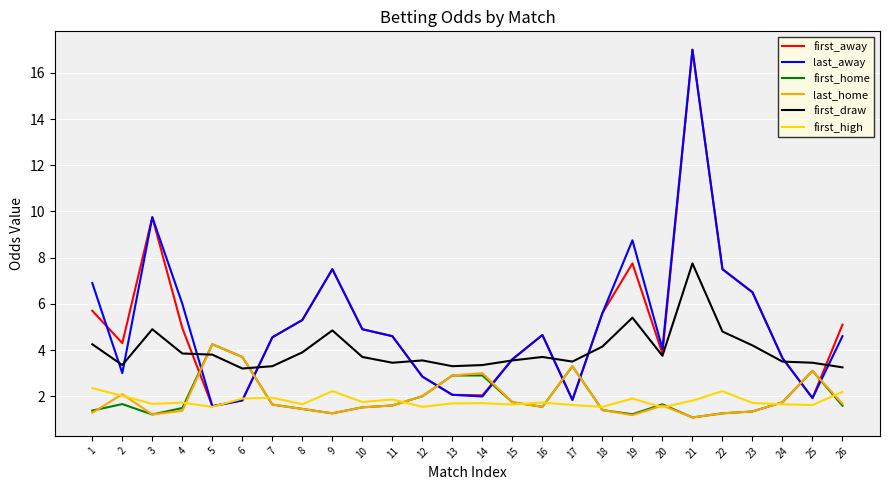

At which category is the sum across all series the highest?

21